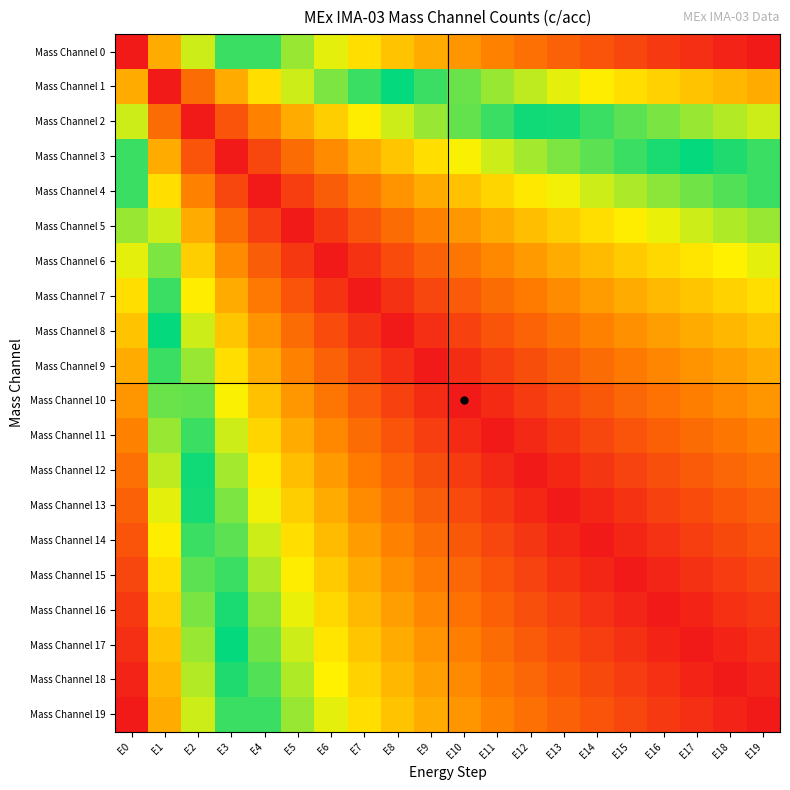

Reading left to right, list all the values displayed in this chart.

Mass Channel 0: E0=0.0	E1=0.7	E2=1.1	E3=1.4	E4=1.6	E5=1.8	E6=1.9	E7=2.1	E8=2.2	E9=2.3	E10=2.4	E11=2.5	E12=2.6	E13=2.6	E14=2.7	E15=2.8	E16=2.8	E17=2.9	E18=2.9	E19=3.0
Mass Channel 1: E0=0.7	E1=0.0	E2=0.4	E3=0.7	E4=0.9	E5=1.1	E6=1.3	E7=1.4	E8=1.5	E9=1.6	E10=1.7	E11=1.8	E12=1.9	E13=1.9	E14=2.0	E15=2.1	E16=2.1	E17=2.2	E18=2.3	E19=2.3
Mass Channel 2: E0=1.1	E1=0.4	E2=0.0	E3=0.3	E4=0.5	E5=0.7	E6=0.8	E7=1.0	E8=1.1	E9=1.2	E10=1.3	E11=1.4	E12=1.5	E13=1.5	E14=1.6	E15=1.7	E16=1.7	E17=1.8	E18=1.8	E19=1.9
Mass Channel 3: E0=1.4	E1=0.7	E2=0.3	E3=0.0	E4=0.2	E5=0.4	E6=0.6	E7=0.7	E8=0.8	E9=0.9	E10=1.0	E11=1.1	E12=1.2	E13=1.3	E14=1.3	E15=1.4	E16=1.4	E17=1.5	E18=1.6	E19=1.6
Mass Channel 4: E0=1.6	E1=0.9	E2=0.5	E3=0.2	E4=0.0	E5=0.2	E6=0.3	E7=0.5	E8=0.6	E9=0.7	E10=0.8	E11=0.9	E12=1.0	E13=1.0	E14=1.1	E15=1.2	E16=1.2	E17=1.3	E18=1.3	E19=1.4
Mass Channel 5: E0=1.8	E1=1.1	E2=0.7	E3=0.4	E4=0.2	E5=0.0	E6=0.2	E7=0.3	E8=0.4	E9=0.5	E10=0.6	E11=0.7	E12=0.8	E13=0.8	E14=0.9	E15=1.0	E16=1.0	E17=1.1	E18=1.2	E19=1.2
Mass Channel 6: E0=1.9	E1=1.3	E2=0.8	E3=0.6	E4=0.3	E5=0.2	E6=0.0	E7=0.1	E8=0.3	E9=0.4	E10=0.5	E11=0.5	E12=0.6	E13=0.7	E14=0.8	E15=0.8	E16=0.9	E17=0.9	E18=1.0	E19=1.0
Mass Channel 7: E0=2.1	E1=1.4	E2=1.0	E3=0.7	E4=0.5	E5=0.3	E6=0.1	E7=0.0	E8=0.1	E9=0.2	E10=0.3	E11=0.4	E12=0.5	E13=0.6	E14=0.6	E15=0.7	E16=0.8	E17=0.8	E18=0.9	E19=0.9
Mass Channel 8: E0=2.2	E1=1.5	E2=1.1	E3=0.8	E4=0.6	E5=0.4	E6=0.3	E7=0.1	E8=0.0	E9=0.1	E10=0.2	E11=0.3	E12=0.4	E13=0.4	E14=0.5	E15=0.6	E16=0.6	E17=0.7	E18=0.7	E19=0.8
Mass Channel 9: E0=2.3	E1=1.6	E2=1.2	E3=0.9	E4=0.7	E5=0.5	E6=0.4	E7=0.2	E8=0.1	E9=0.0	E10=0.1	E11=0.2	E12=0.3	E13=0.3	E14=0.4	E15=0.5	E16=0.5	E17=0.6	E18=0.6	E19=0.7
Mass Channel 10: E0=2.4	E1=1.7	E2=1.3	E3=1.0	E4=0.8	E5=0.6	E6=0.5	E7=0.3	E8=0.2	E9=0.1	E10=0.0	E11=0.1	E12=0.2	E13=0.2	E14=0.3	E15=0.4	E16=0.4	E17=0.5	E18=0.5	E19=0.6
Mass Channel 11: E0=2.5	E1=1.8	E2=1.4	E3=1.1	E4=0.9	E5=0.7	E6=0.5	E7=0.4	E8=0.3	E9=0.2	E10=0.1	E11=0.0	E12=0.1	E13=0.2	E14=0.2	E15=0.3	E16=0.3	E17=0.4	E18=0.5	E19=0.5
Mass Channel 12: E0=2.6	E1=1.9	E2=1.5	E3=1.2	E4=1.0	E5=0.8	E6=0.6	E7=0.5	E8=0.4	E9=0.3	E10=0.2	E11=0.1	E12=0.0	E13=0.1	E14=0.1	E15=0.2	E16=0.3	E17=0.3	E18=0.4	E19=0.4
Mass Channel 13: E0=2.6	E1=1.9	E2=1.5	E3=1.3	E4=1.0	E5=0.8	E6=0.7	E7=0.6	E8=0.4	E9=0.3	E10=0.2	E11=0.2	E12=0.1	E13=0.0	E14=0.1	E15=0.1	E16=0.2	E17=0.3	E18=0.3	E19=0.4
Mass Channel 14: E0=2.7	E1=2.0	E2=1.6	E3=1.3	E4=1.1	E5=0.9	E6=0.8	E7=0.6	E8=0.5	E9=0.4	E10=0.3	E11=0.2	E12=0.1	E13=0.1	E14=0.0	E15=0.1	E16=0.1	E17=0.2	E18=0.2	E19=0.3
Mass Channel 15: E0=2.8	E1=2.1	E2=1.7	E3=1.4	E4=1.2	E5=1.0	E6=0.8	E7=0.7	E8=0.6	E9=0.5	E10=0.4	E11=0.3	E12=0.2	E13=0.1	E14=0.1	E15=0.0	E16=0.1	E17=0.1	E18=0.2	E19=0.2
Mass Channel 16: E0=2.8	E1=2.1	E2=1.7	E3=1.4	E4=1.2	E5=1.0	E6=0.9	E7=0.8	E8=0.6	E9=0.5	E10=0.4	E11=0.3	E12=0.3	E13=0.2	E14=0.1	E15=0.1	E16=0.0	E17=0.1	E18=0.1	E19=0.2
Mass Channel 17: E0=2.9	E1=2.2	E2=1.8	E3=1.5	E4=1.3	E5=1.1	E6=0.9	E7=0.8	E8=0.7	E9=0.6	E10=0.5	E11=0.4	E12=0.3	E13=0.3	E14=0.2	E15=0.1	E16=0.1	E17=0.0	E18=0.1	E19=0.1
Mass Channel 18: E0=2.9	E1=2.3	E2=1.8	E3=1.6	E4=1.3	E5=1.2	E6=1.0	E7=0.9	E8=0.7	E9=0.6	E10=0.5	E11=0.5	E12=0.4	E13=0.3	E14=0.2	E15=0.2	E16=0.1	E17=0.1	E18=0.0	E19=0.1
Mass Channel 19: E0=3.0	E1=2.3	E2=1.9	E3=1.6	E4=1.4	E5=1.2	E6=1.0	E7=0.9	E8=0.8	E9=0.7	E10=0.6	E11=0.5	E12=0.4	E13=0.4	E14=0.3	E15=0.2	E16=0.2	E17=0.1	E18=0.1	E19=0.0